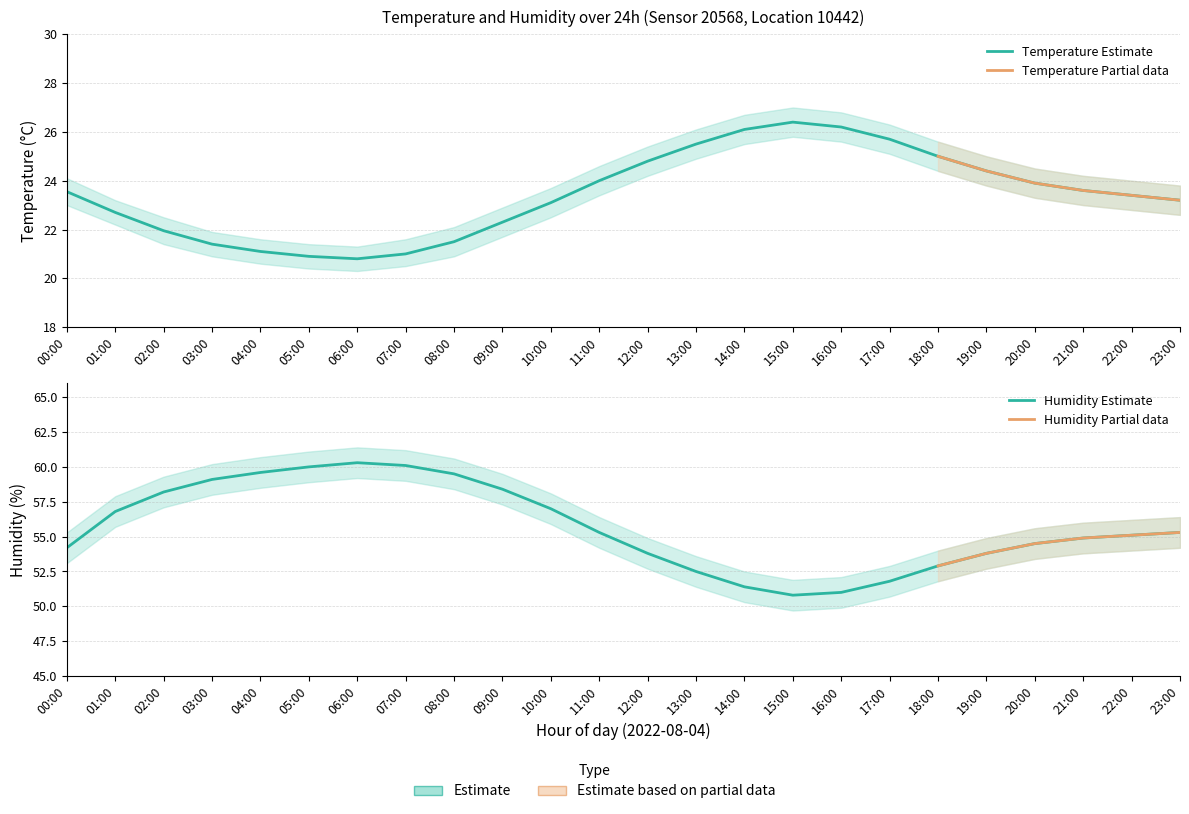

List the labels in order of temperature_lower value, smallest first.

06:00, 05:00, 07:00, 04:00, 03:00, 08:00, 02:00, 09:00, 01:00, 10:00, 23:00, 22:00, 00:00, 21:00, 20:00, 11:00, 19:00, 12:00, 18:00, 13:00, 17:00, 14:00, 16:00, 15:00